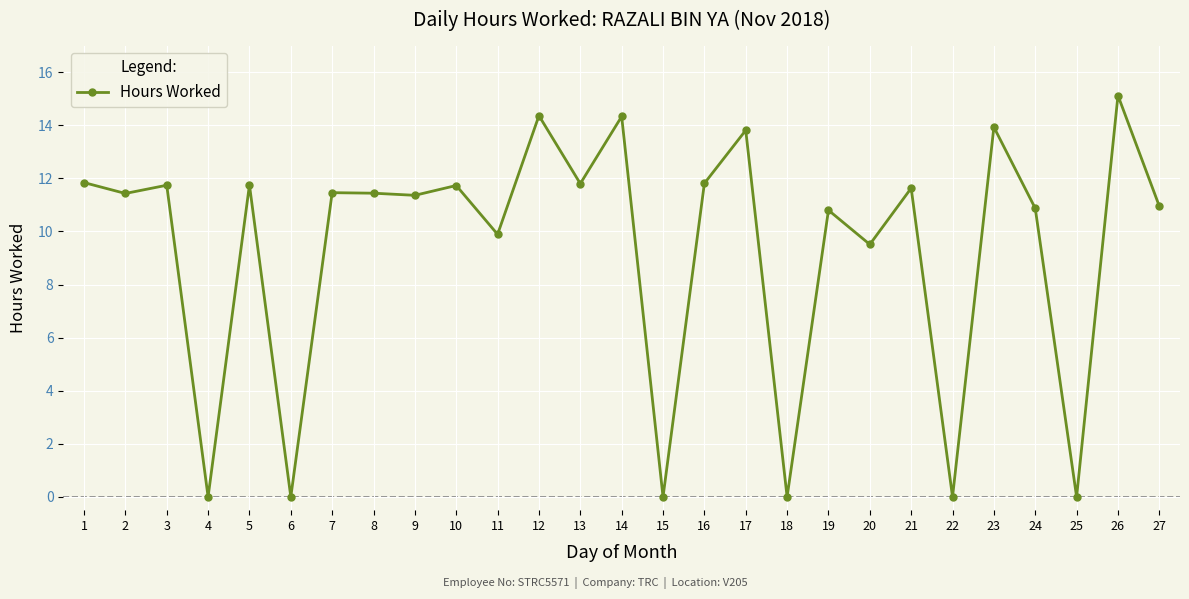

Count the number of data series in this chart.

1